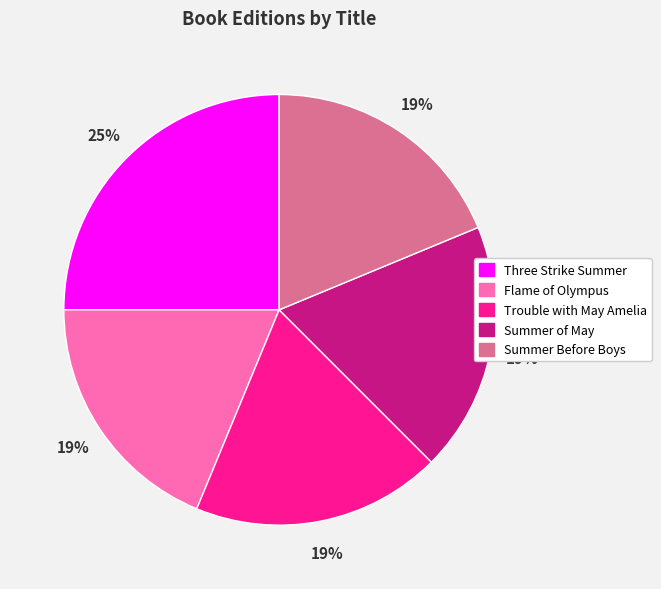

To the nearest percent, what is the difference between the Trouble with May Amelia and Three Strike Summer slice percentages?

6%